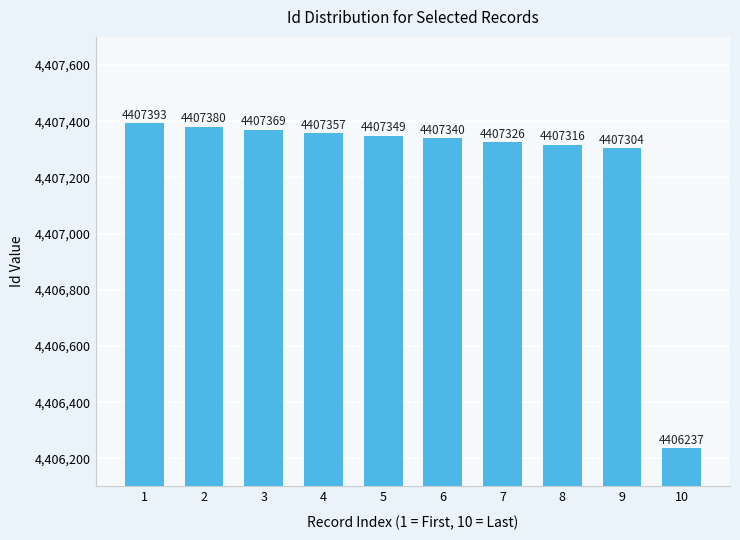

Reading left to right, extract all data points from this chart.

4407393	4407380	4407369	4407357	4407349	4407340	4407326	4407316	4407304	4406237